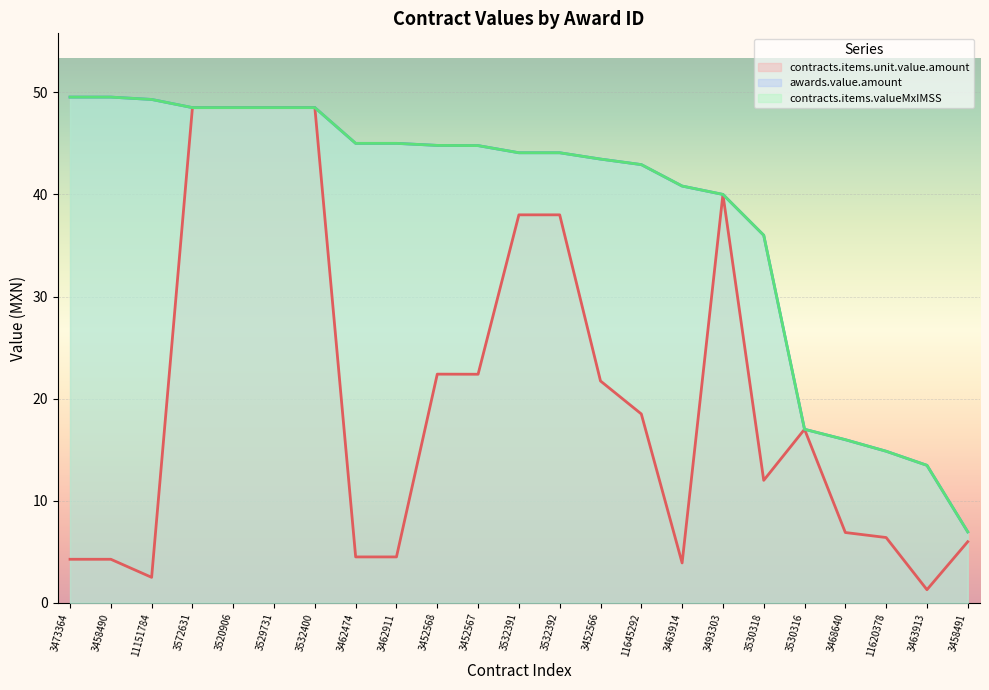

What is the sum of all contracts.items.unit.value.amount values?

468.5